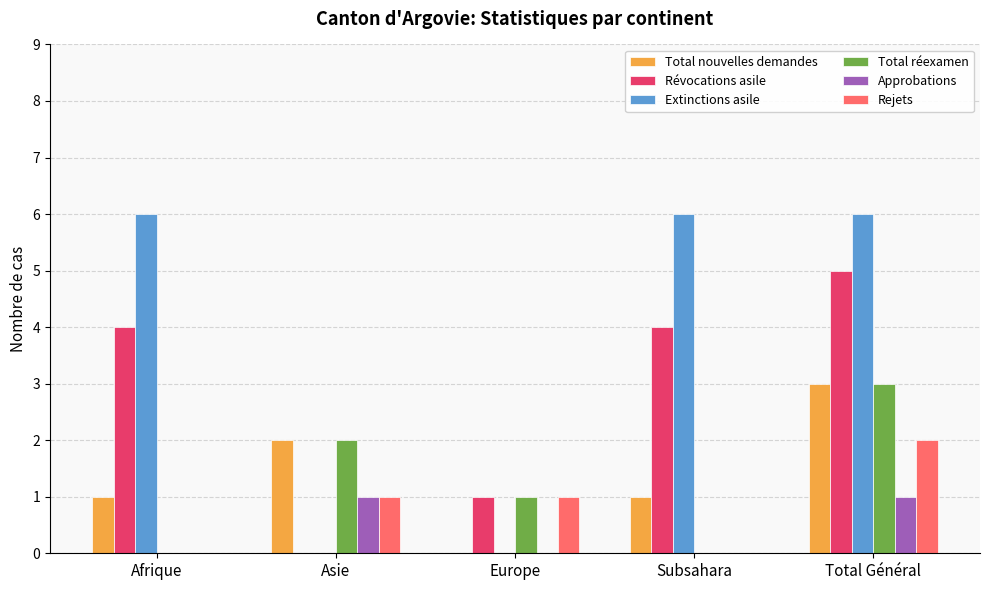

What is the sum of the Extinctions asile values at Asie and Total Général?

6